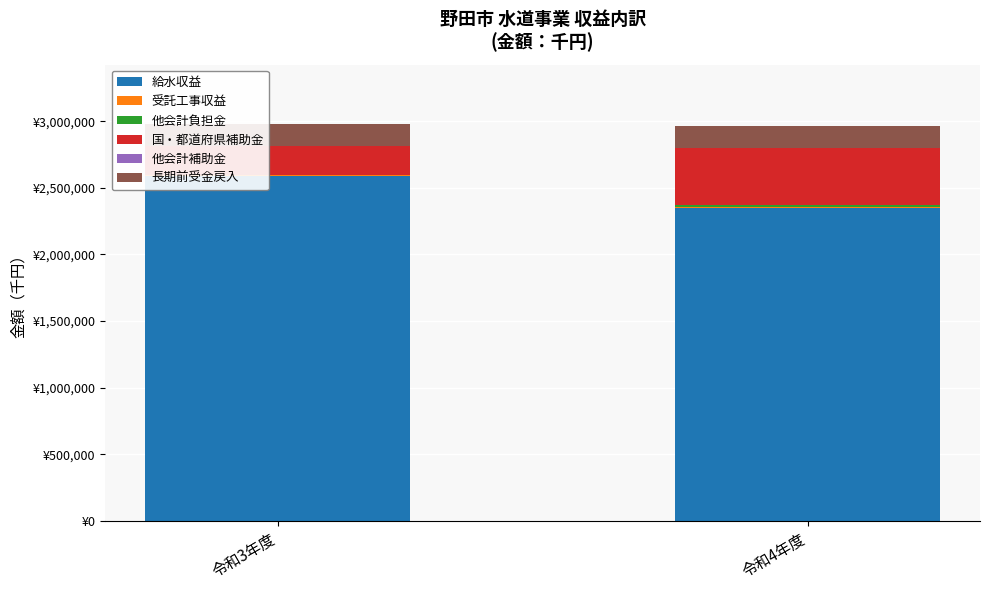

Are the bars horizontal?

No